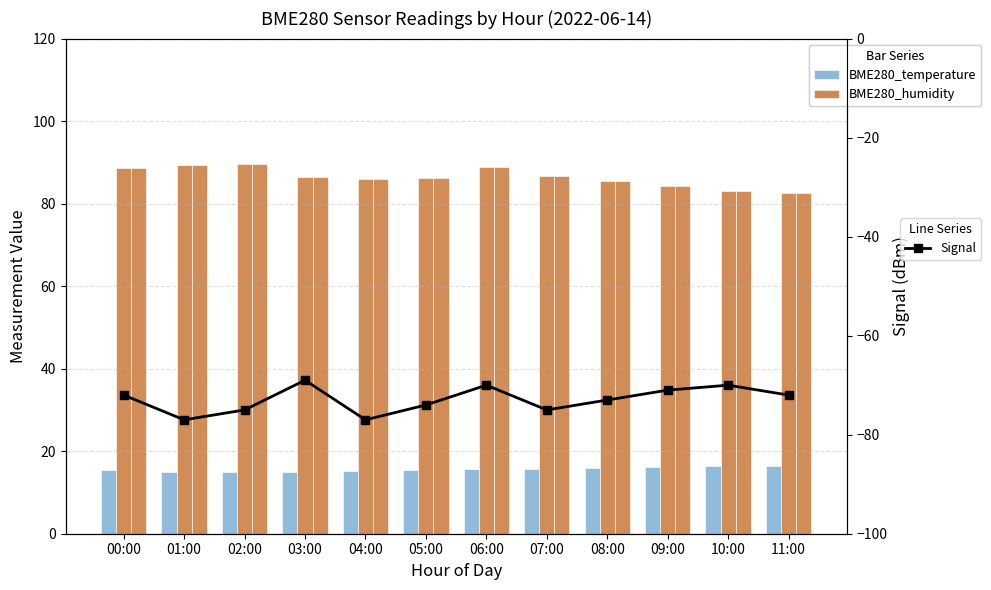

What is the difference between the maximum and minimum values in the BME280_temperature series?

1.7